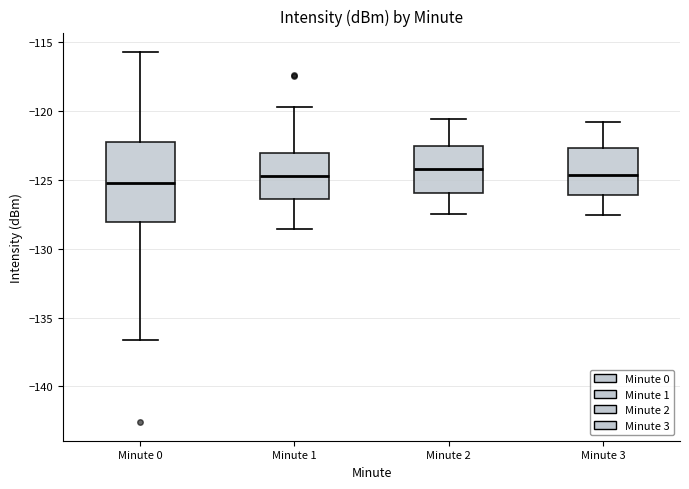

Reading left to right, transcribe this box plot: for each box, give where its median line is, the range the box spans, and where its two whiskers end, as read against the y-axis. The values are not printed on the chart, so give them approximately, as read against the axis.

Minute 0: median -125.5, box -128.0 to -122.0, whiskers -136.5 to -115.5
Minute 1: median -124.5, box -126.5 to -123.0, whiskers -128.5 to -119.5
Minute 2: median -124.0, box -126.0 to -122.5, whiskers -127.5 to -120.5
Minute 3: median -124.5, box -126.0 to -122.5, whiskers -127.5 to -121.0